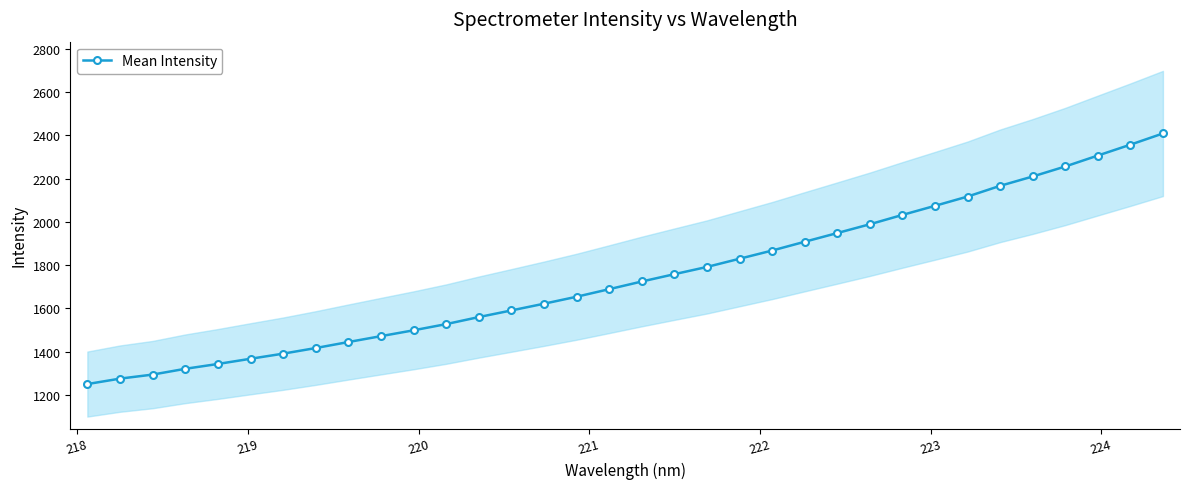

What is the minimum value for Mean Intensity?

1251.0